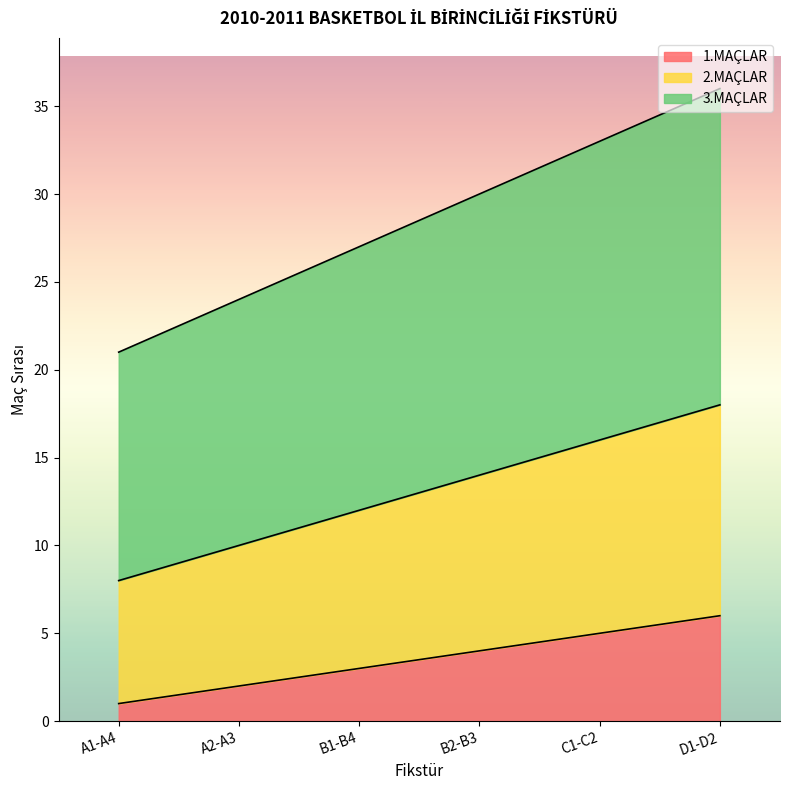

True or false: 1.MAÇLAR and 2.MAÇLAR intersect in this chart.

False